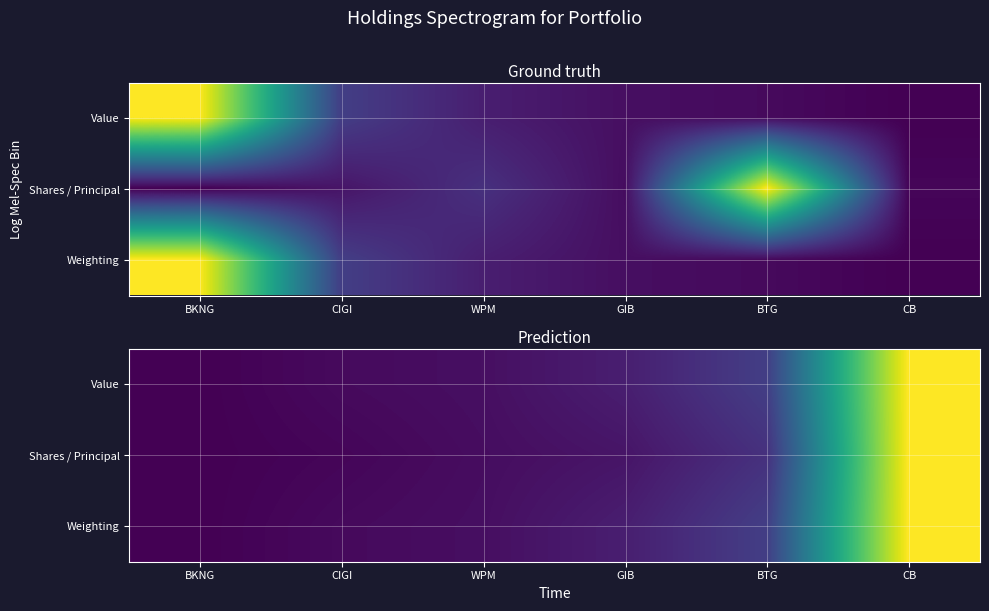

At how many categories does at least one series exceed 0?

5